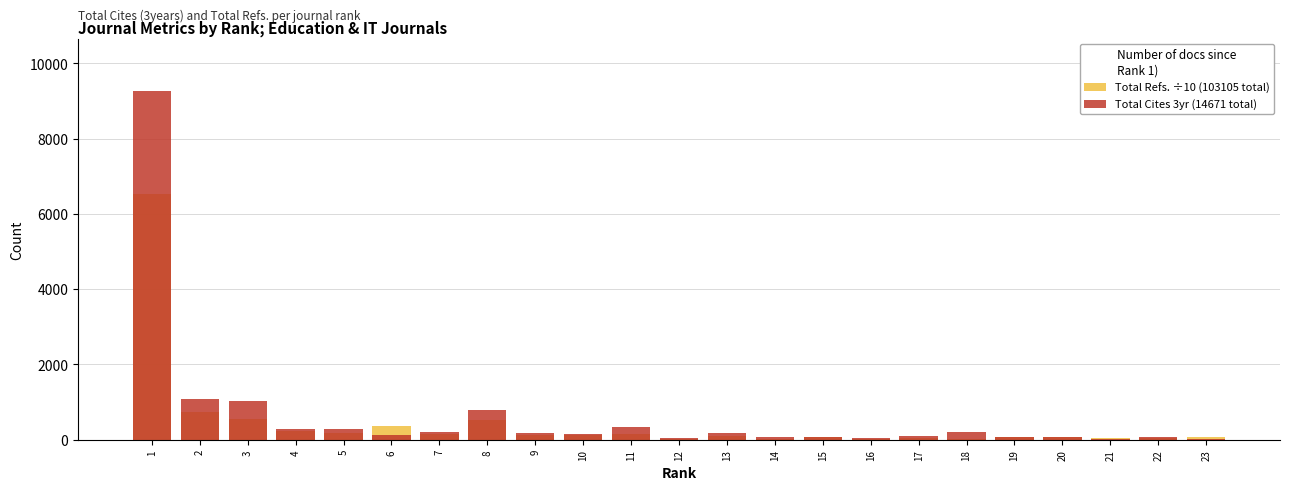

Reading left to right, transcribe all the data shown in this chart.

Total Refs. ÷10 (103105 total): 6519.4	737.0	557.3	231.7	188.5	375.0	150.8	530.6	133.8	113.4	157.7	31.3	97.3	22.2	66.3	24.2	52.7	32.1	64.5	71.7	35.8	56.7	60.5
Total Cites 3yr (14671 total): 9267.0	1080.0	1038.0	280.0	283.0	119.0	200.0	789.0	173.0	142.0	326.0	59.0	169.0	74.0	72.0	49.0	101.0	194.0	77.0	82.0	22.0	65.0	10.0